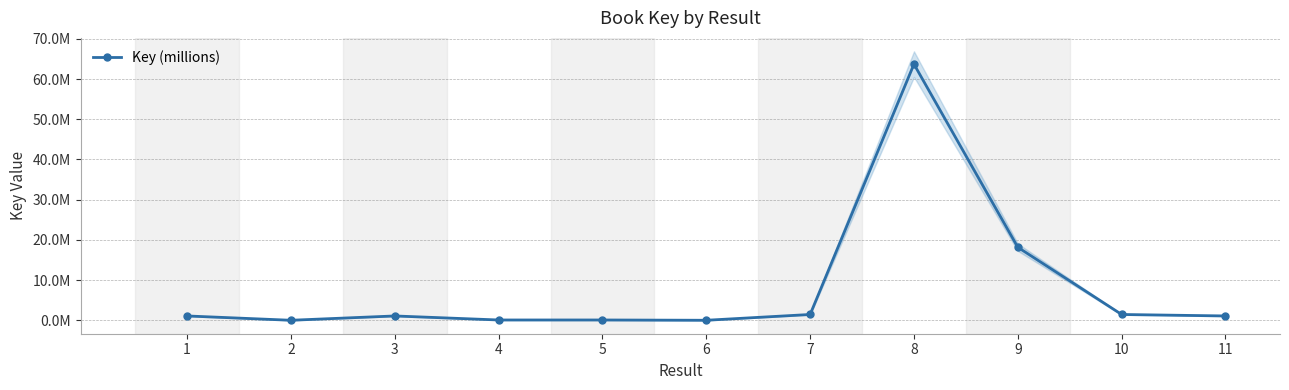

What is the average value?

8.0